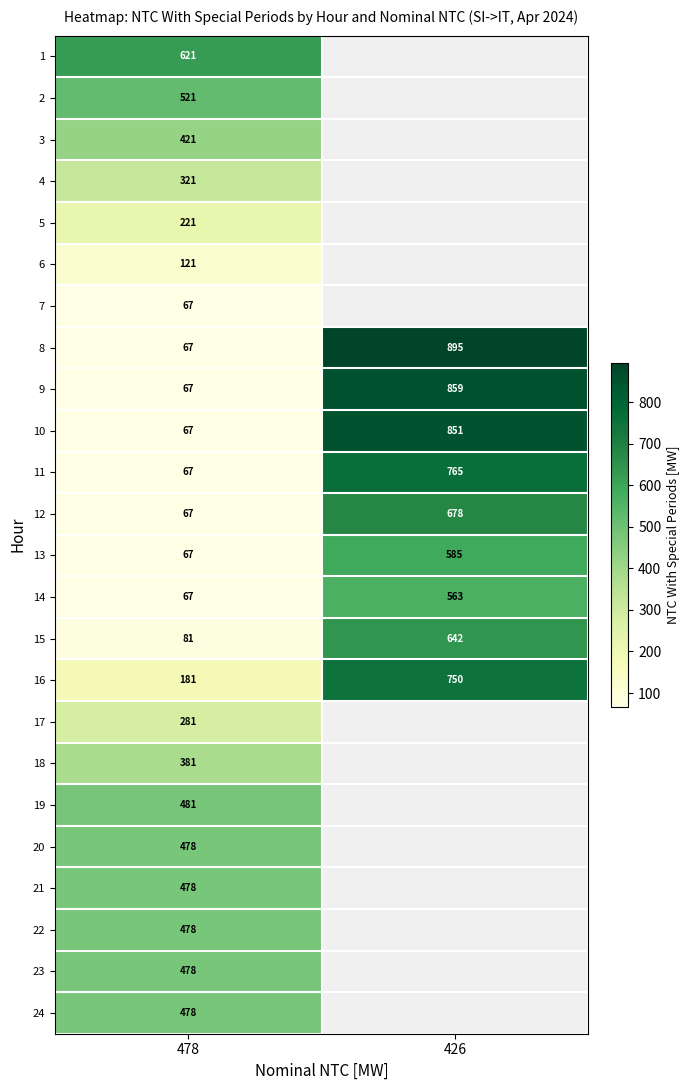

At which label is 12 closest to 372?

478